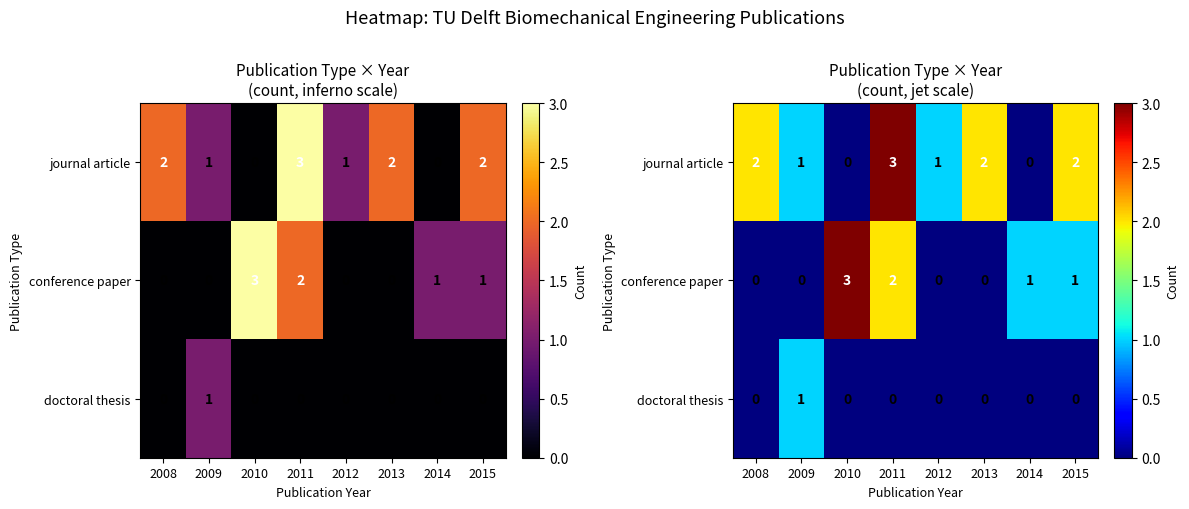

At which category is the sum across all series the highest?

2011